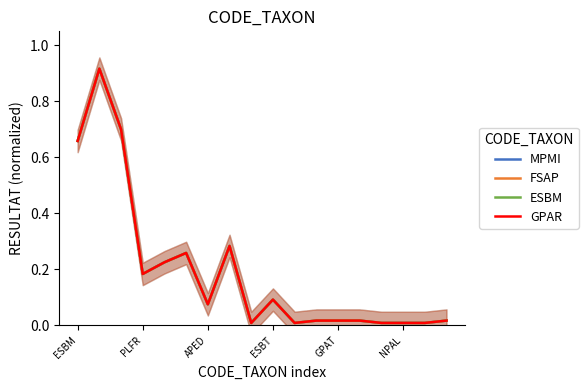

At GPAT, list the series in order from smallest to largest.

MPMI, FSAP, ESBM, GPAR